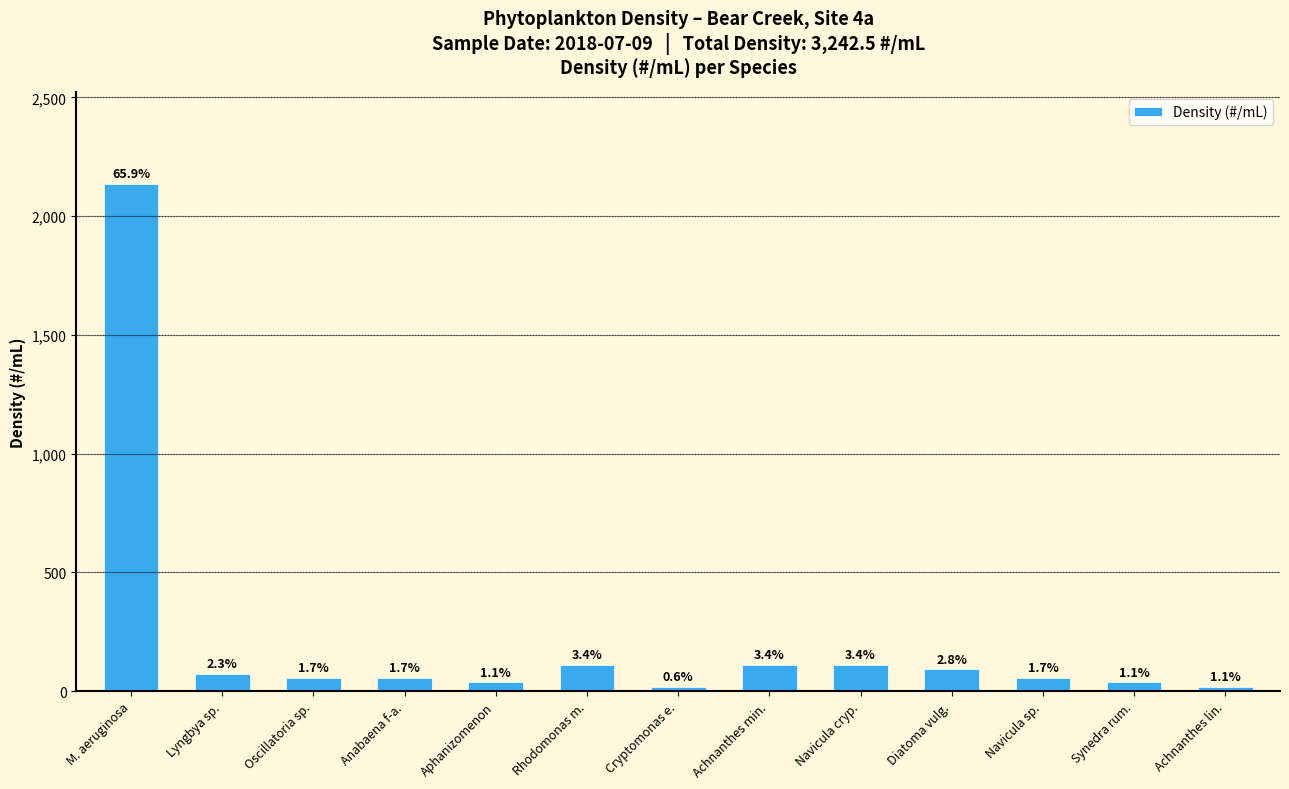

At which category does the chart reach its peak across all series?

M. aeruginosa